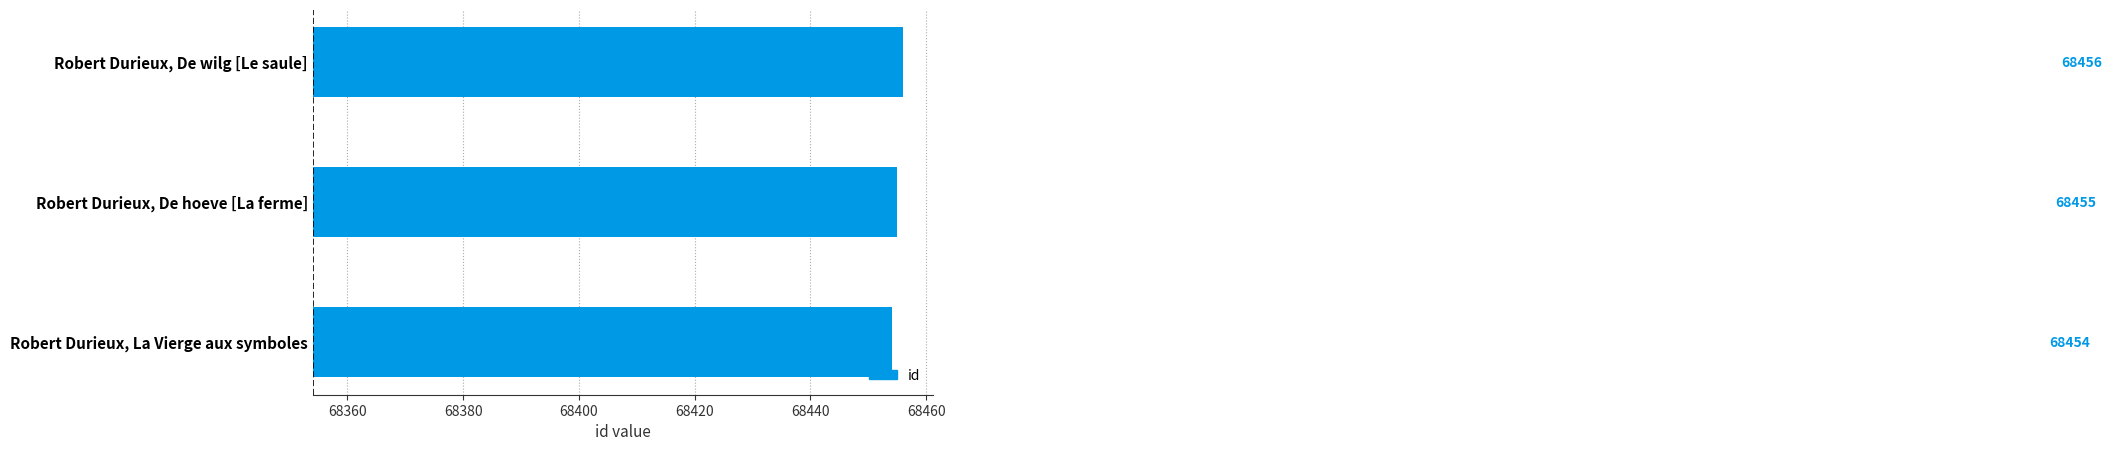

Approximately how many times larger is the value at Robert Durieux, De wilg [Le saule] compared to Robert Durieux, De hoeve [La ferme]?

1.0